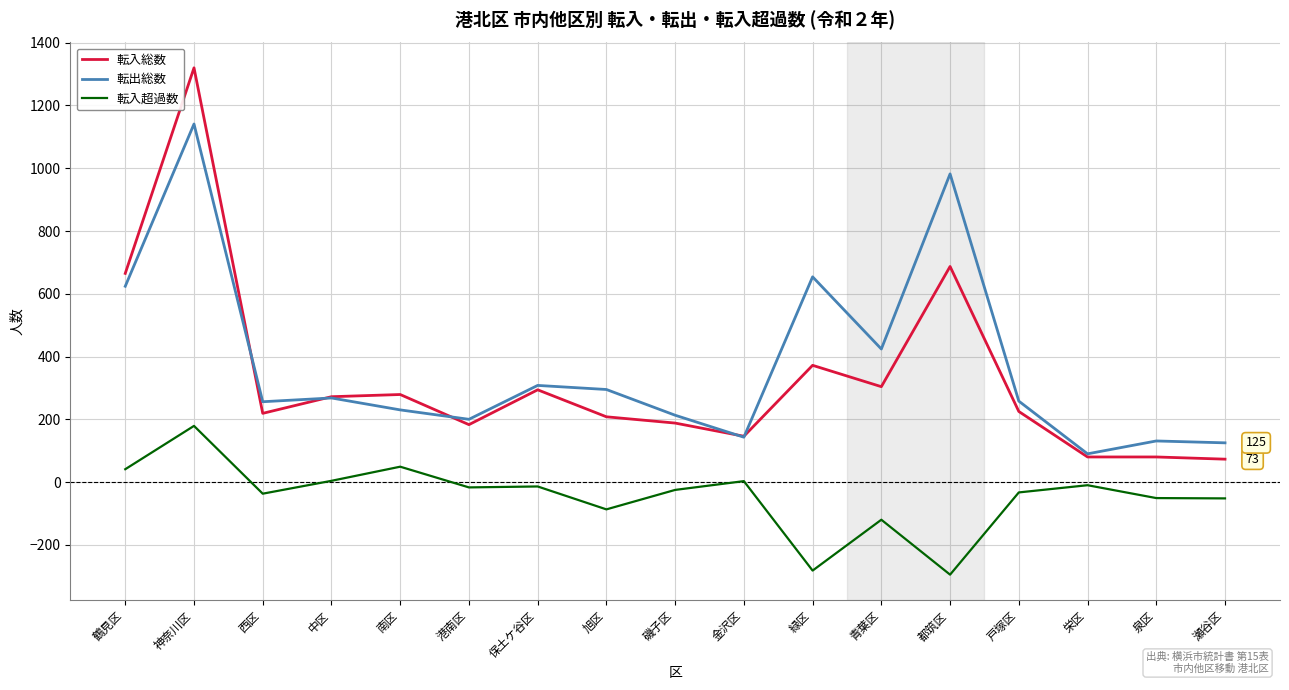

What is the difference between the second highest and second lowest values in the 転出総数 series?

857